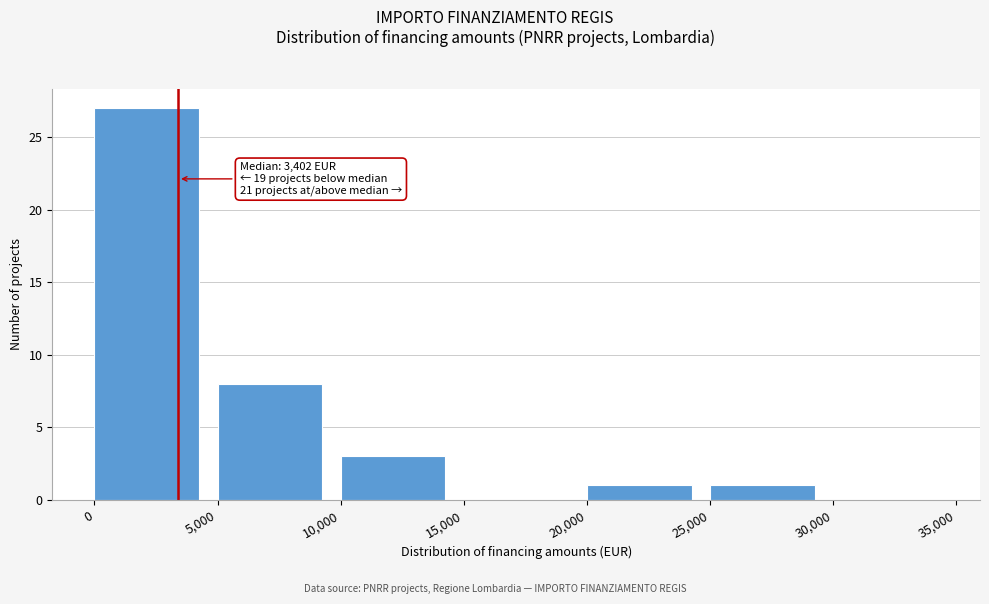

Over which range of the x-axis is the bar tallest?

0 to 5,000